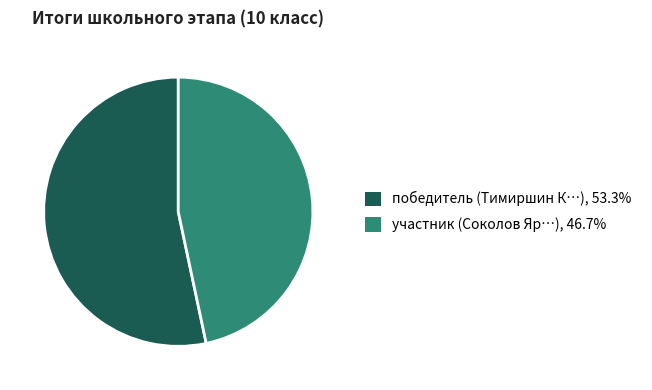

Is there a majority slice in this chart?

Yes